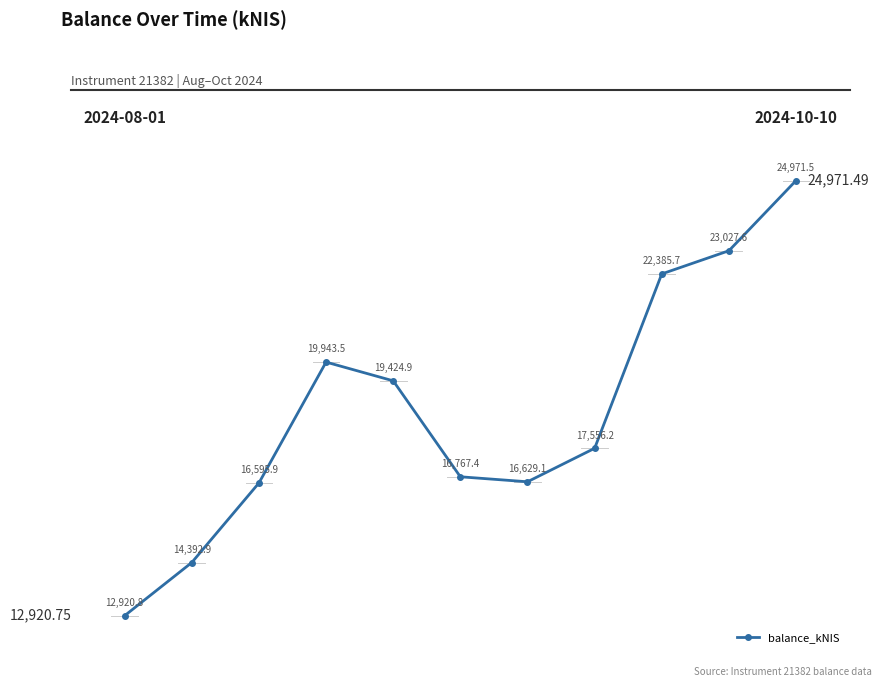

True or false: the data has more than 1 interior local peaks.

False